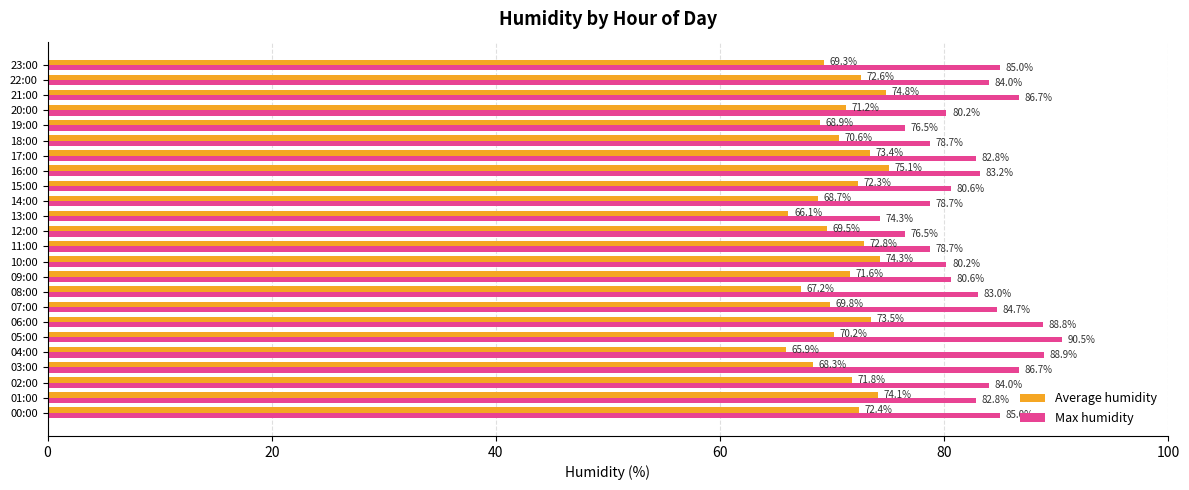

Is the value of Max humidity at 06:00 greater than the value of Average humidity at 22:00?

Yes